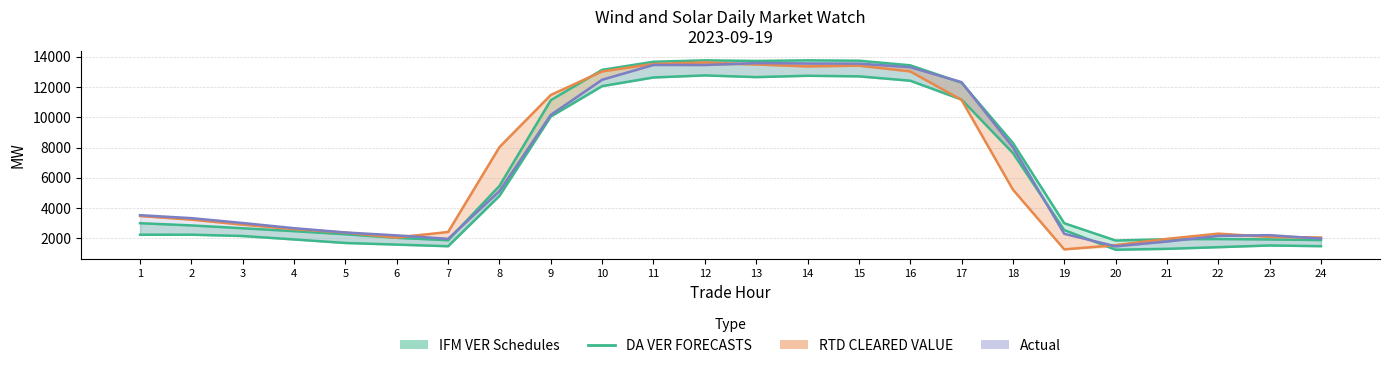

What is the sum of the RTD CLEARED VALUE values at 13 and 20?

15047.8